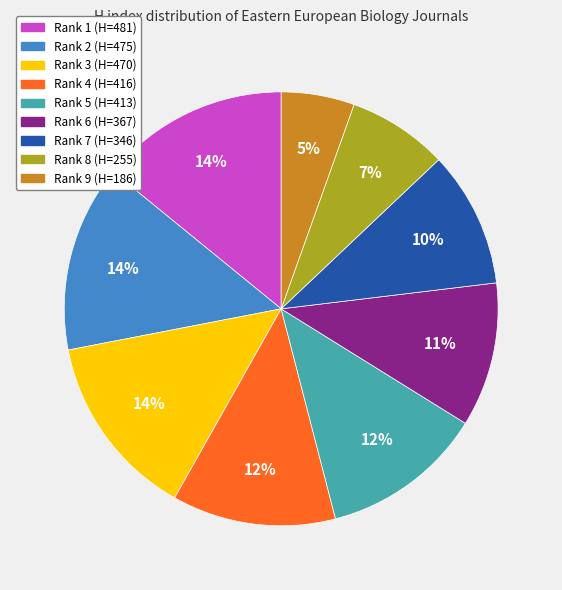

Does Rank 5 account for over 50% of the chart?

No